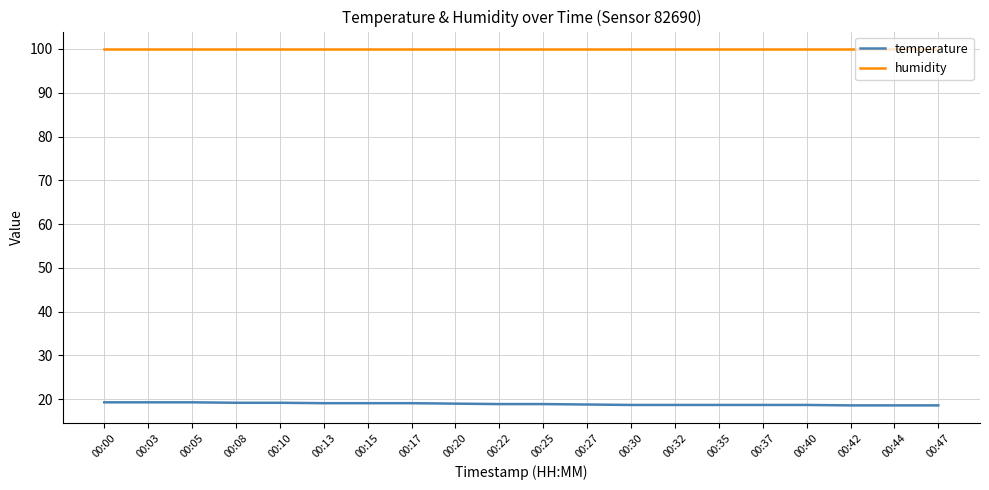

What is the difference between the maximum and minimum values in the temperature series?

0.7